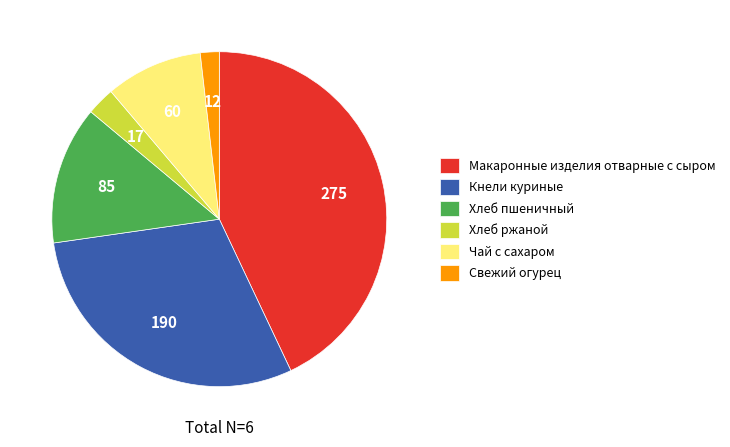

Does any single category account for the majority?

No